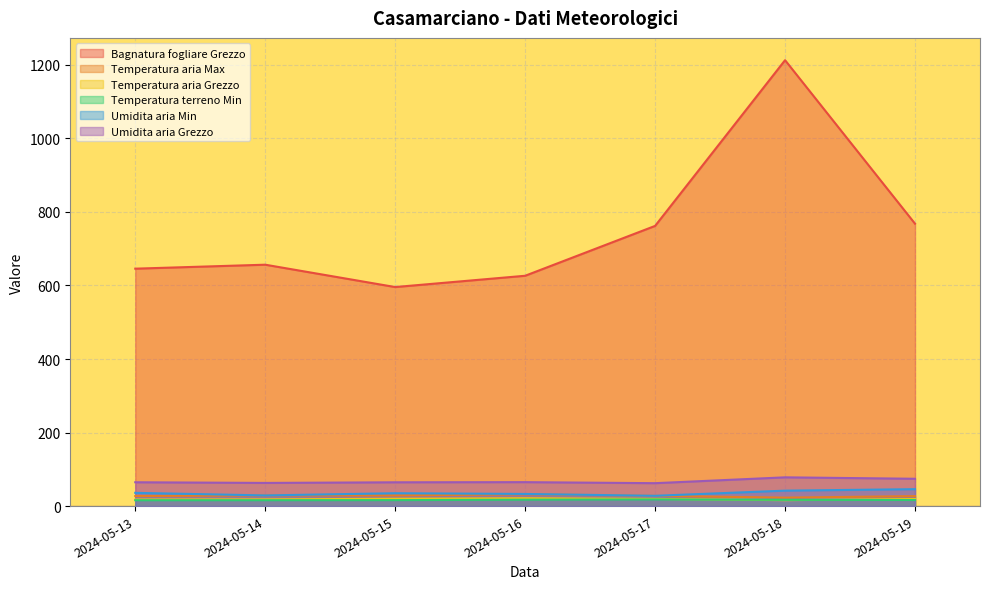

Read the Bagnatura fogliare Grezzo value at 2024-05-18.

1212.7